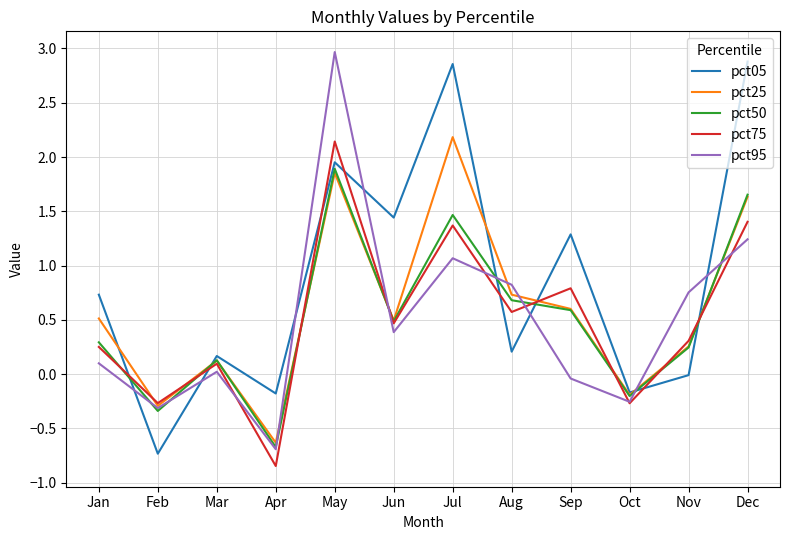

After their last crossing, which series has the higher values: pct25 or pct75?

pct25